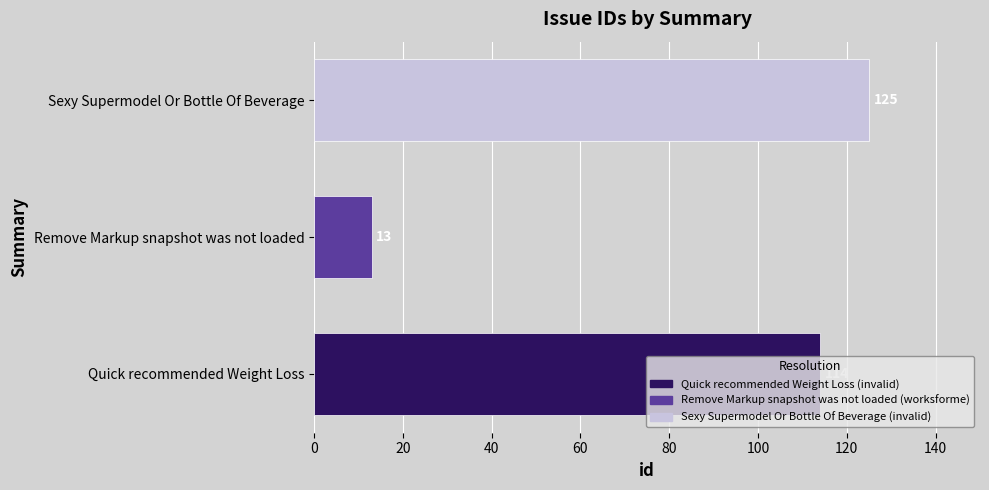

What value does the data have at Quick recommended Weight Loss, to the nearest 5?

115